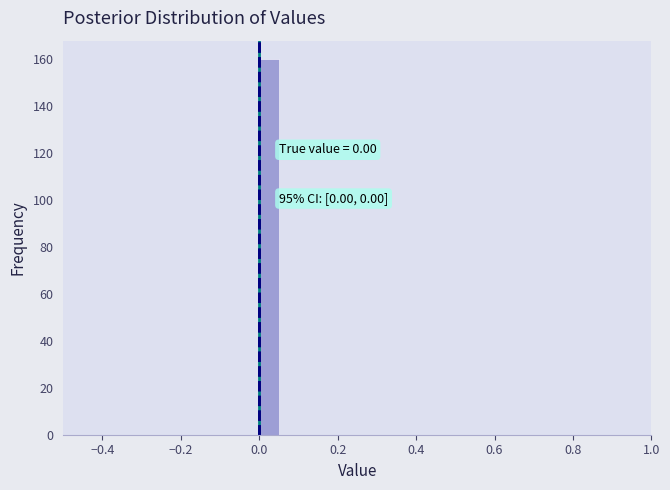

Around what value on the x-axis is the tallest bar? Give the approximate position of its centre, as read against the axis.

0.02